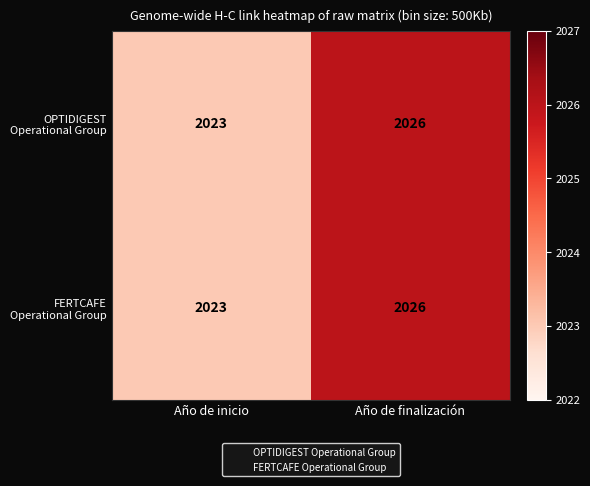

What is the greatest value displayed?

2026